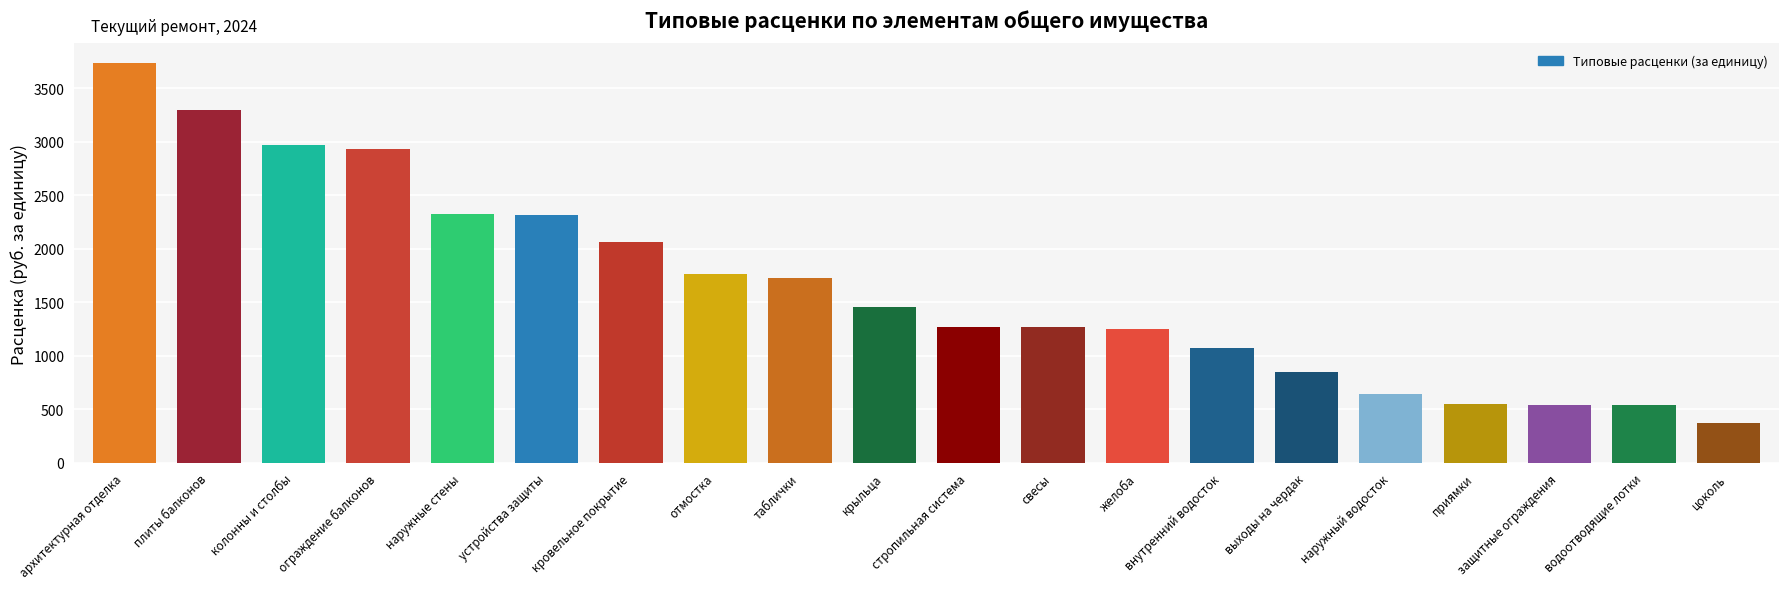

What is the label of the 1st bar from the right?

цоколь